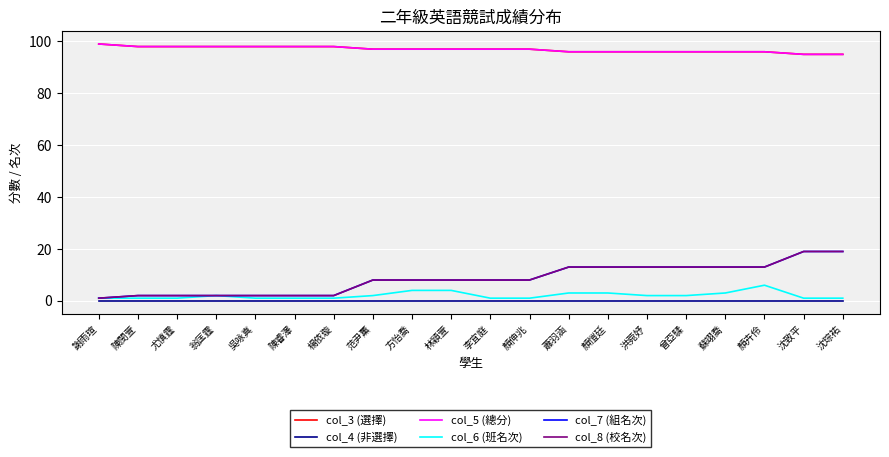

The col_5 (總分) series shows 98 at 楊依璇. True or false?

True